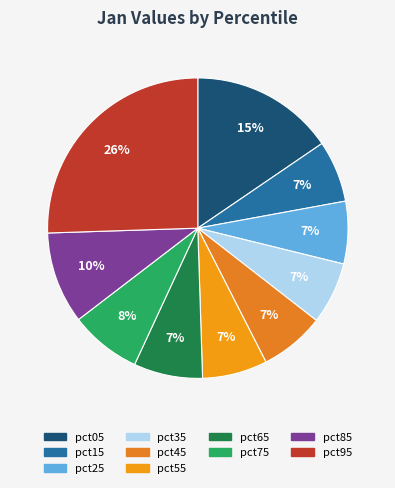

How many segments does this pie chart have?

10